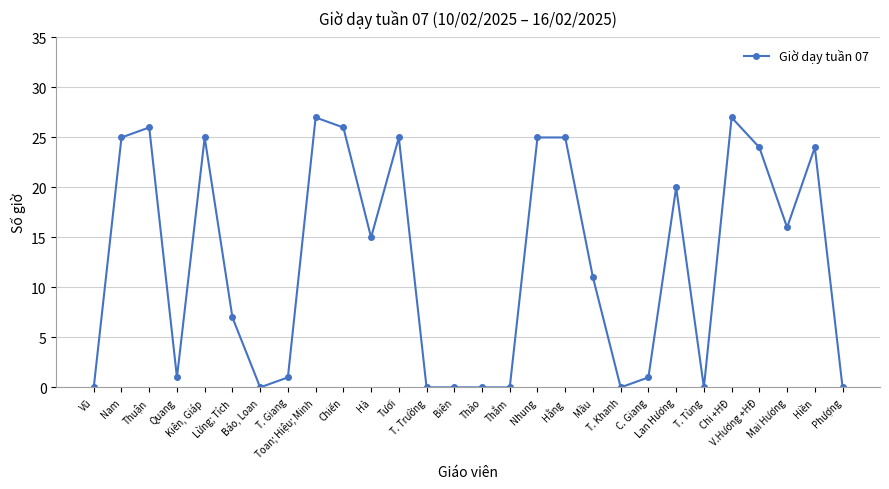

What is the label of the 6th point from the left?

Lừng; Tích